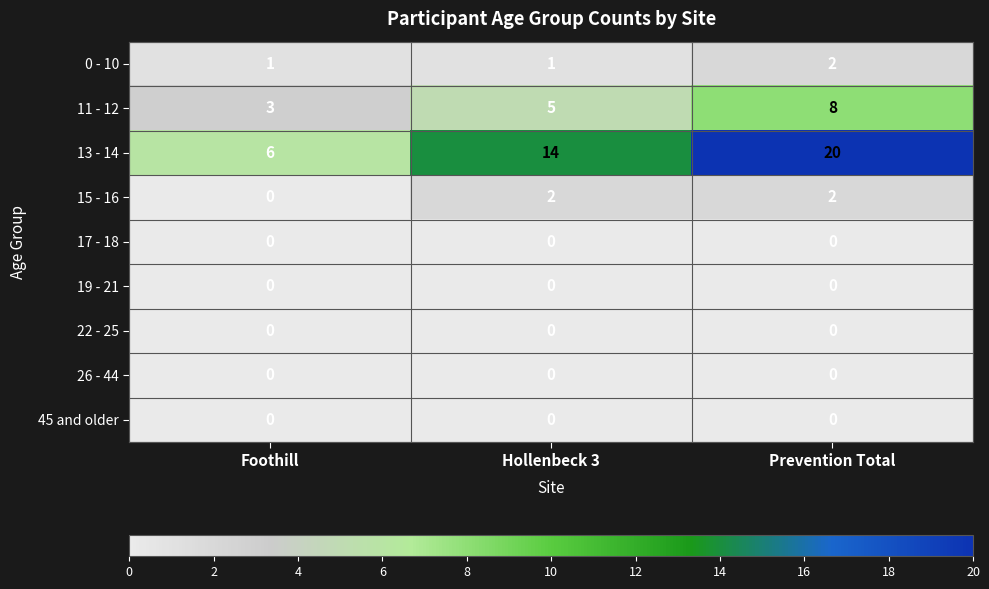

Which category has the highest value across all series?

Prevention Total